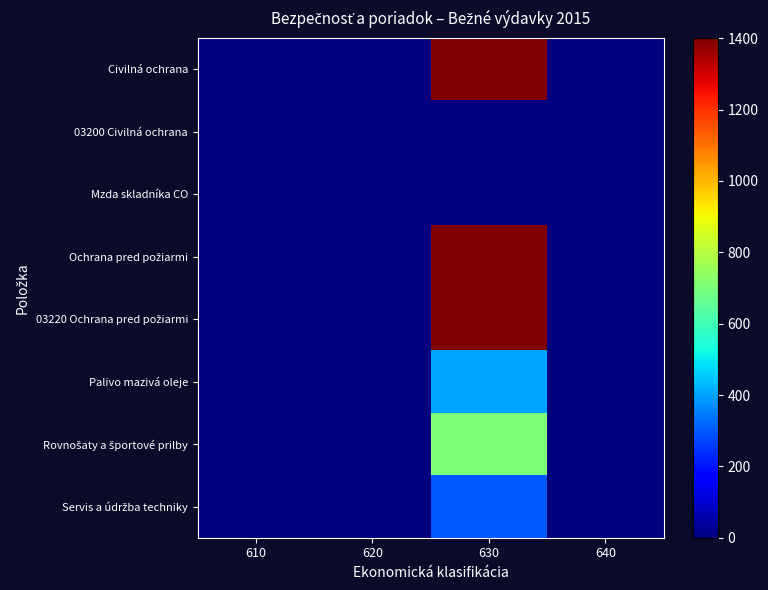

Which category has the highest value across all series?

630